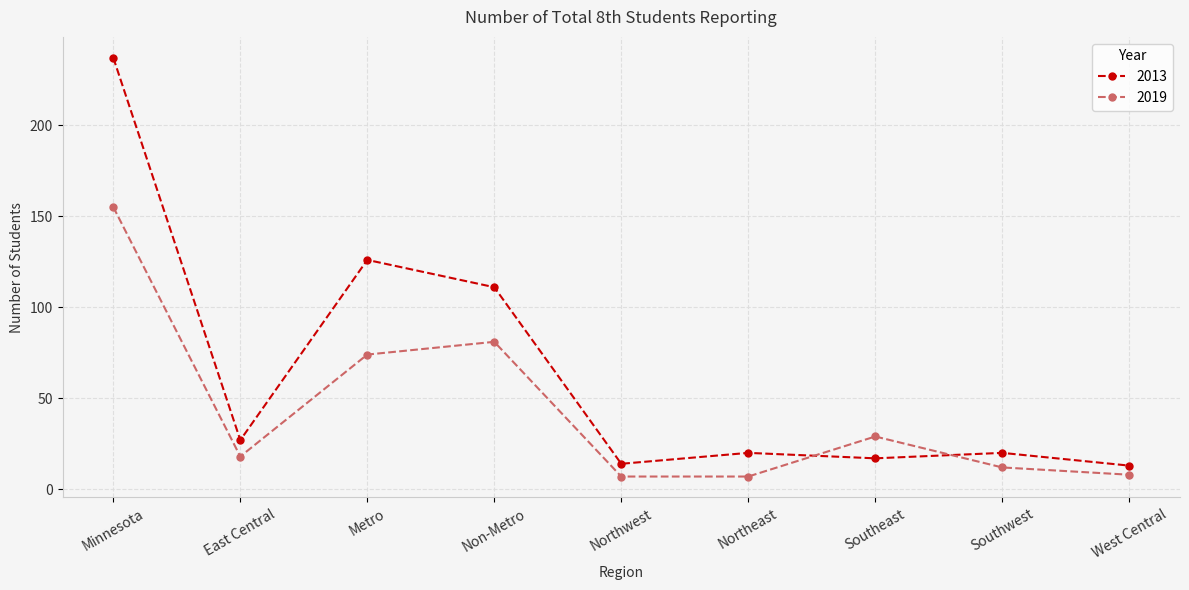

At how many categories does at least one series exceed 167?

1